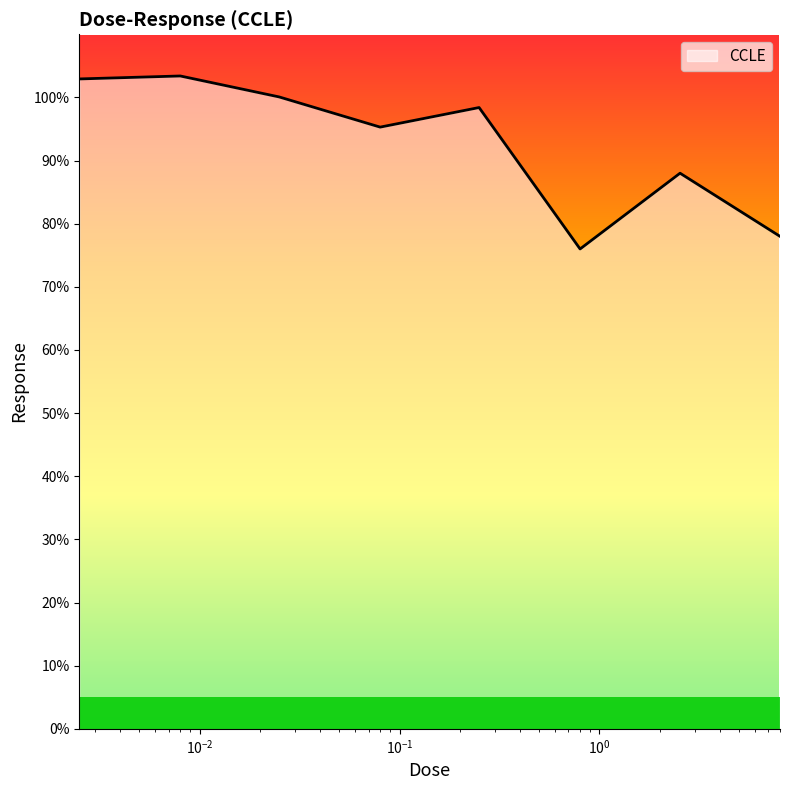

What is the average value?

92.8